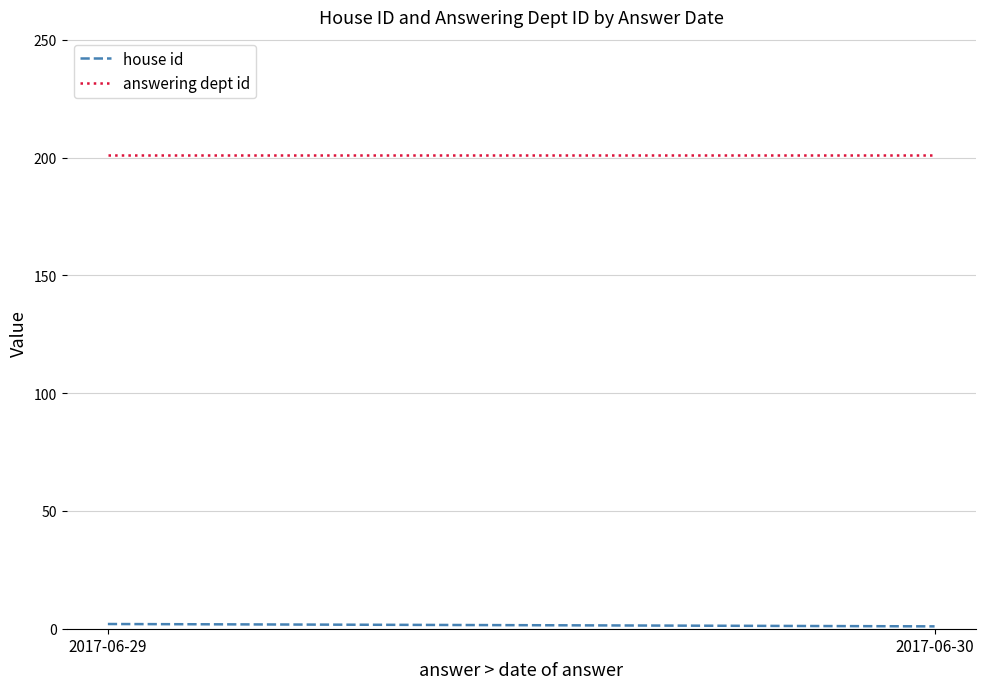

How many values in the house id series are below 2?

1